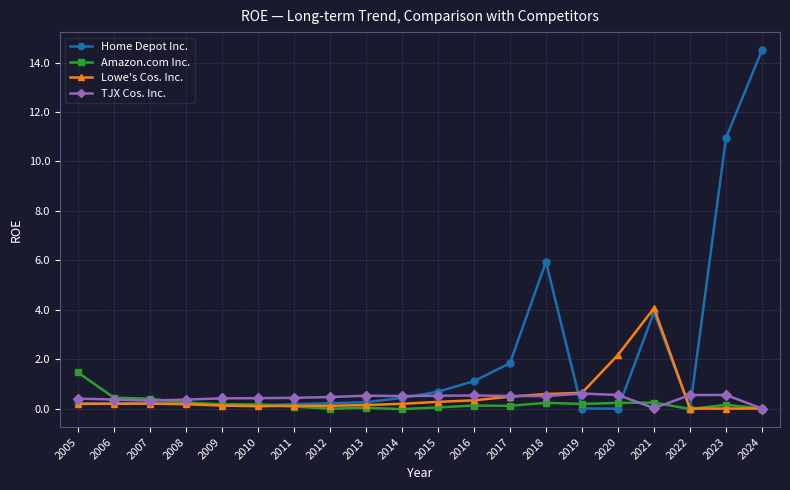

The Lowe's Cos. Inc. series shows 0.1 at 2009. True or false?

True